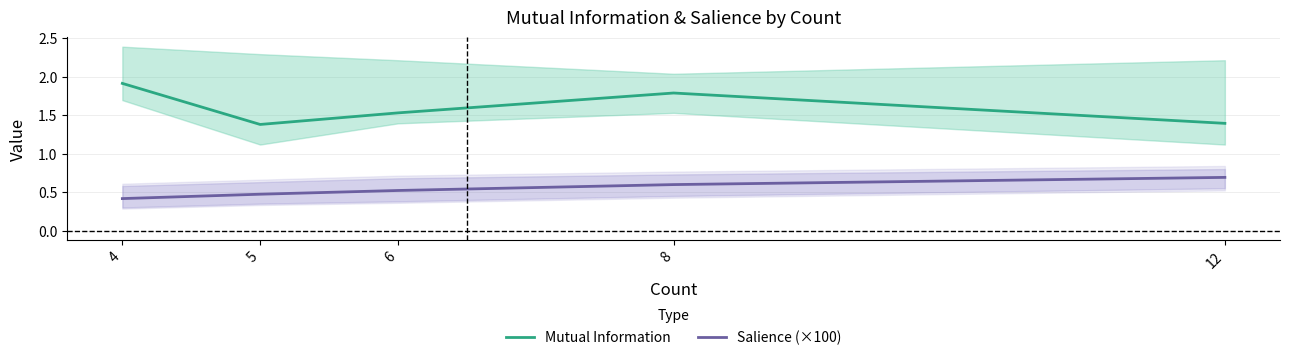

At which category does the chart reach its minimum across all series?

4